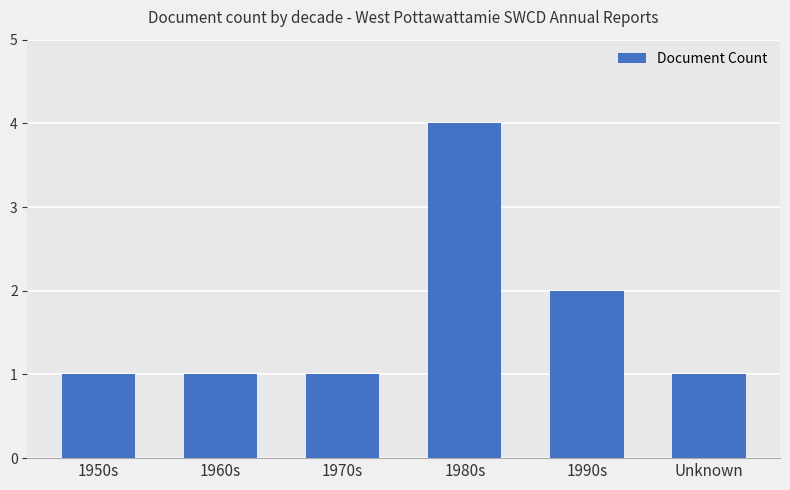

What is the value of the 1st bar from the left?

1